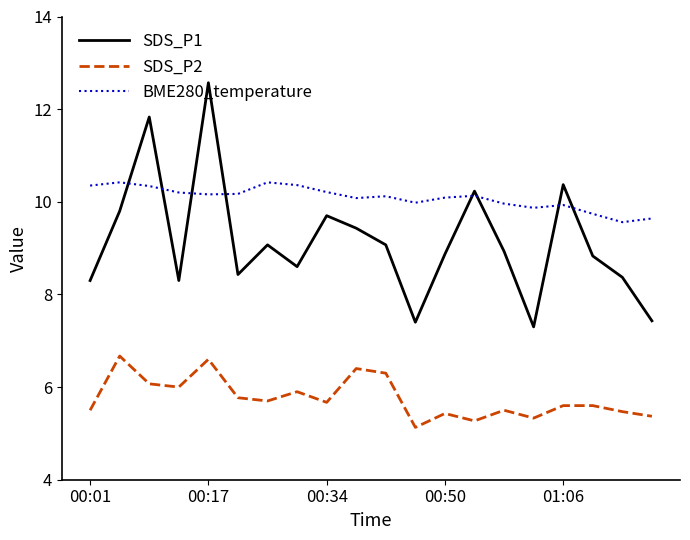

True or false: SDS_P2 and SDS_P1 intersect in this chart.

False